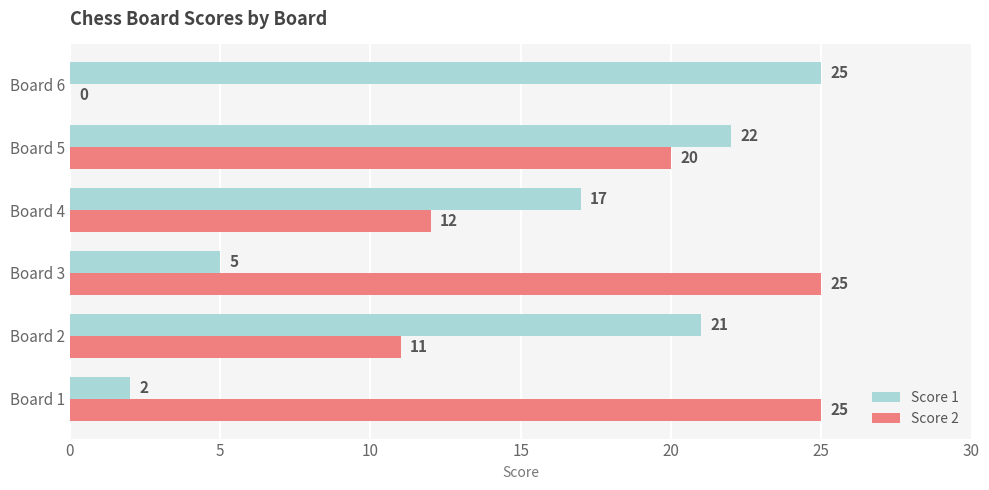

Read the Score 1 value at Board 2, to the nearest 5.

20